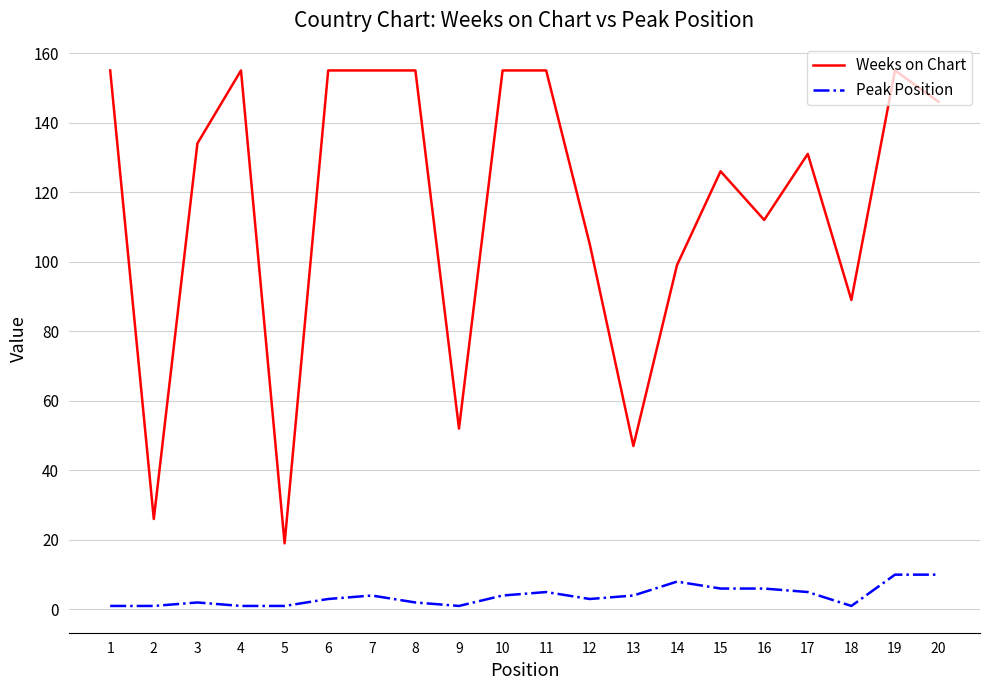

Reading right to left, list all the values displayed in this chart.

Weeks on Chart: 146	155	89	131	112	126	99	47	105	155	155	52	155	155	155	19	155	134	26	155
Peak Position: 10	10	1	5	6	6	8	4	3	5	4	1	2	4	3	1	1	2	1	1